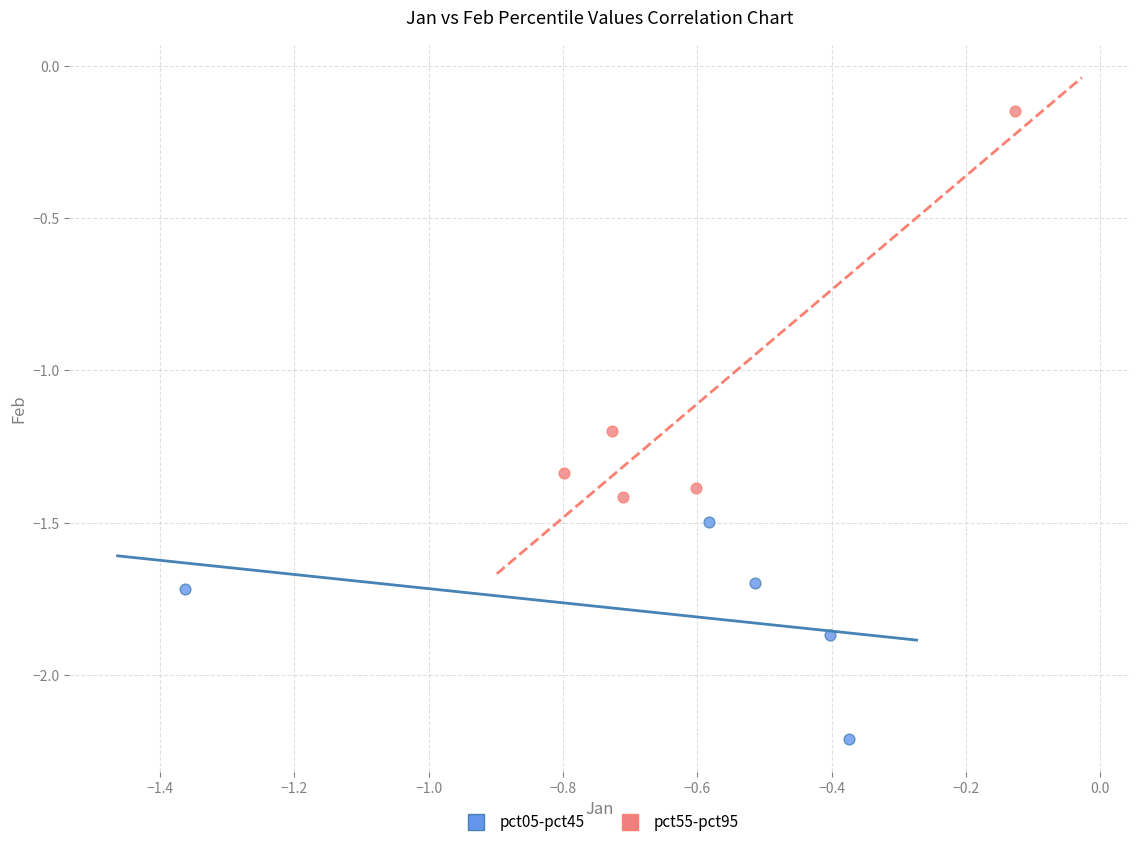

Which series contains the lowest Y value?

pct05-pct45